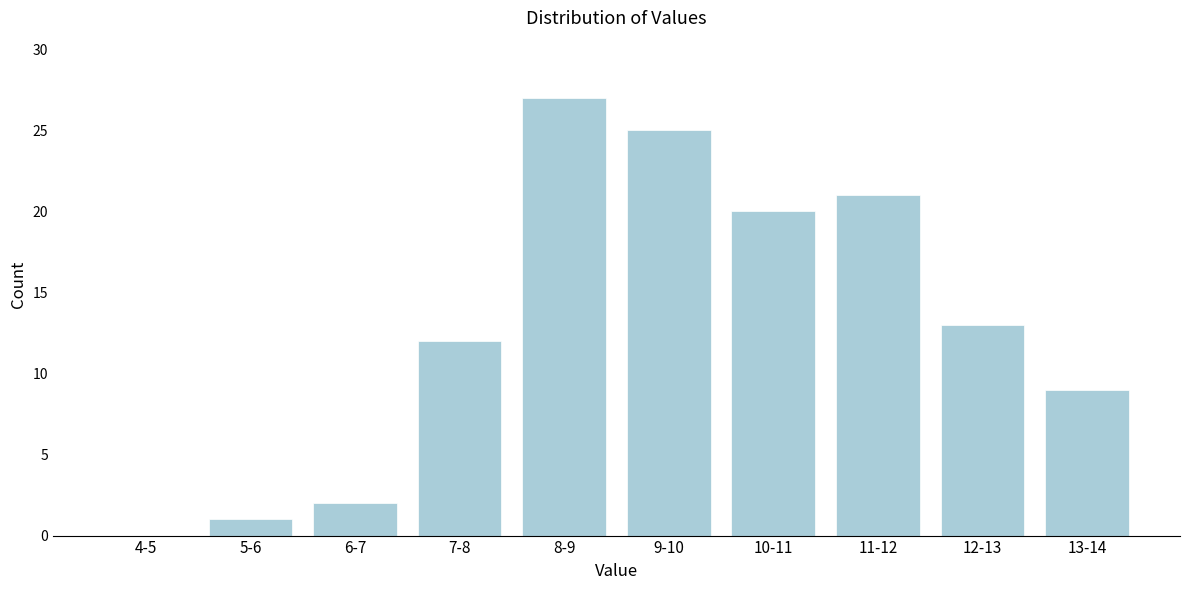

Reading left to right, what are all the values shown in this chart?

4-5=0	5-6=1	6-7=2	7-8=12	8-9=27	9-10=25	10-11=20	11-12=21	12-13=13	13-14=9